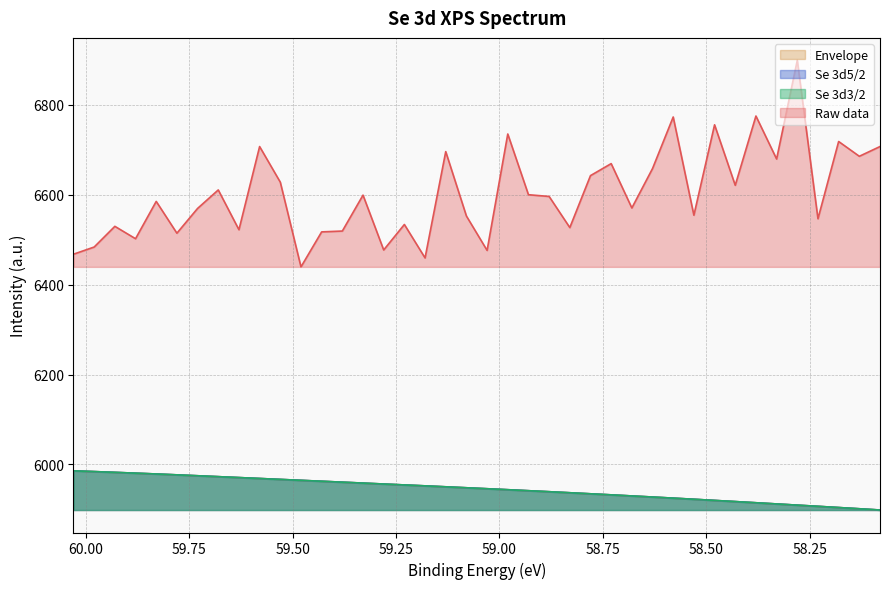

What is the minimum value shown in the chart?

5898.7